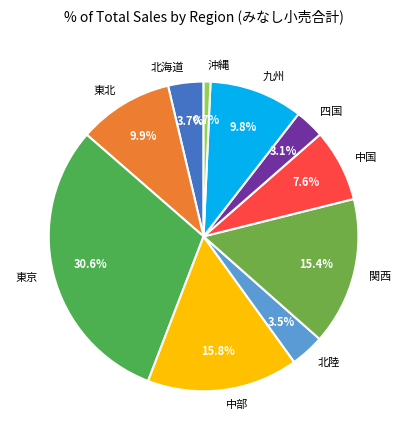

To the nearest percent, what is the combined percentage of 四国 and 九州?

13%